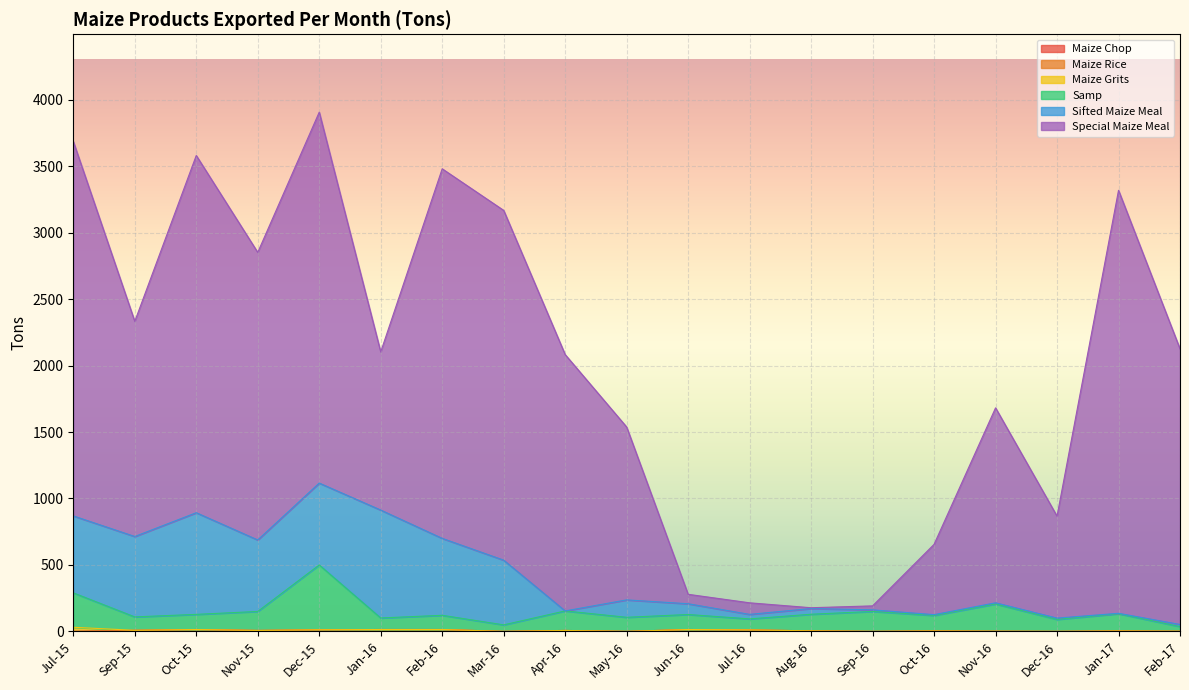

What is the difference between the maximum and minimum values in the Maize Chop series?

14